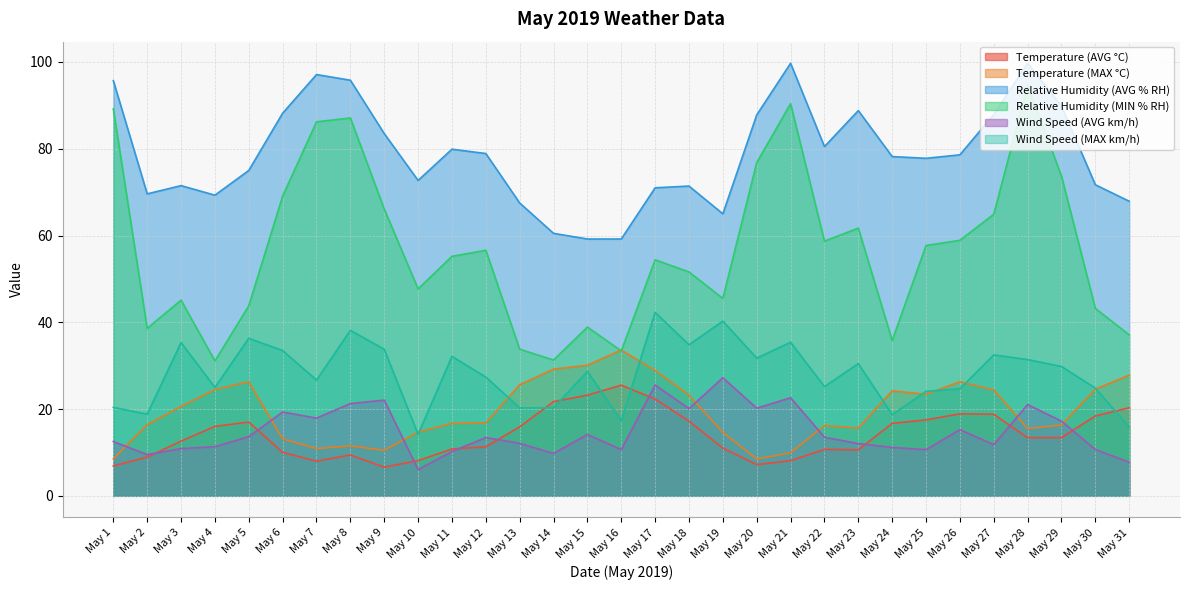

How many data points does each series have?

31